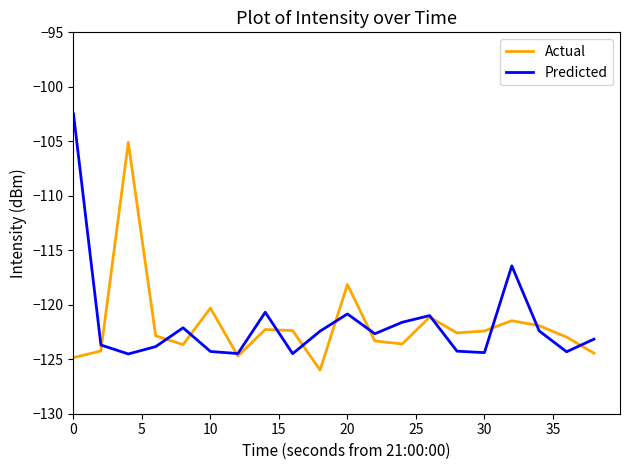

What are all the series names shown in the legend?

Actual, Predicted